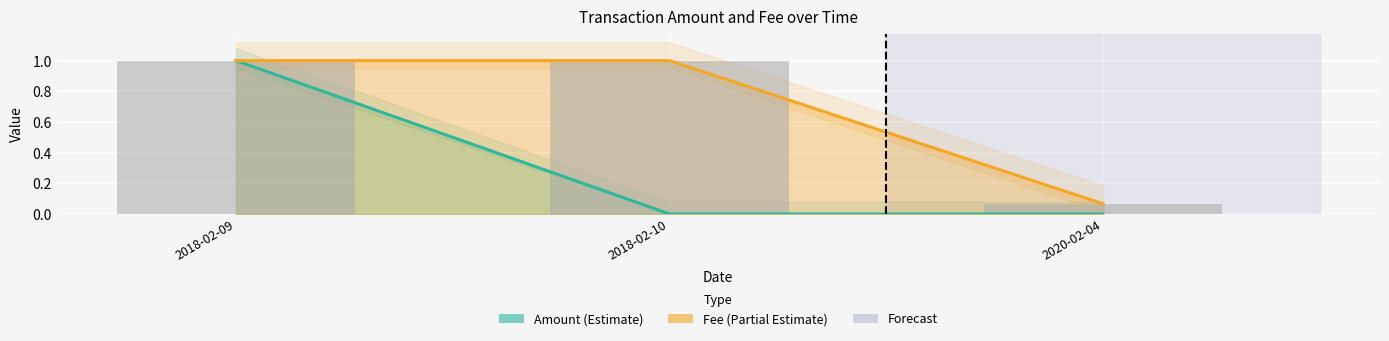

What is the highest value of the Fee series?

1.0